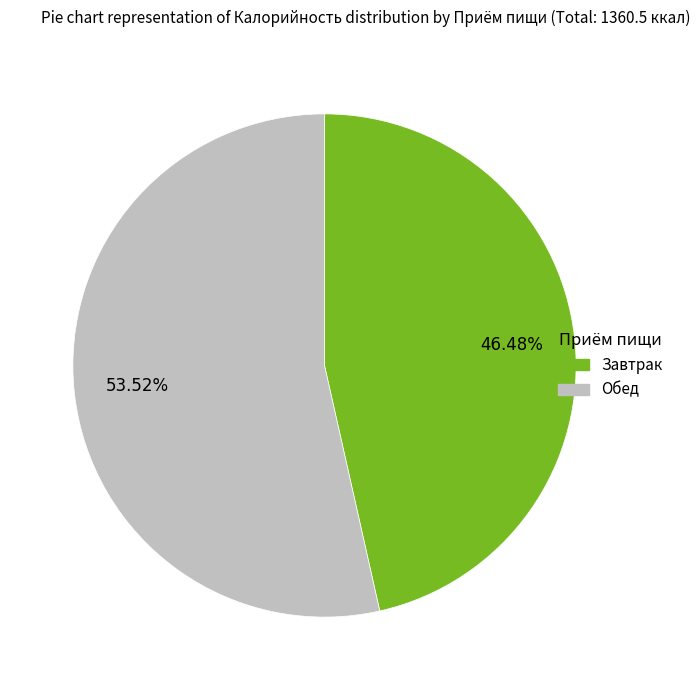

Is there any slice that represents more than half of the pie?

Yes